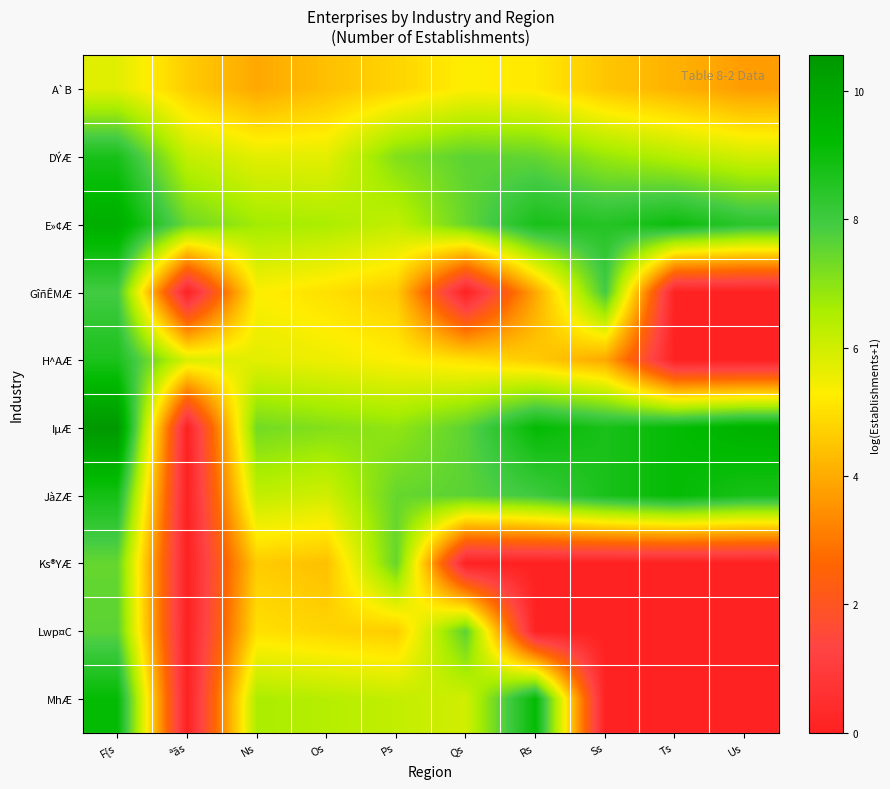

Which has a higher value, F{s or Os?

F{s